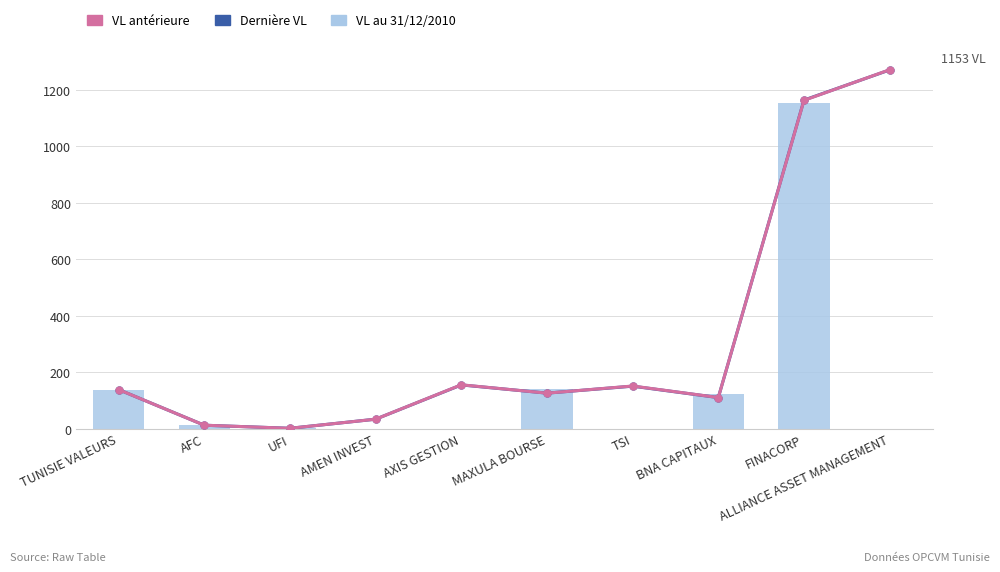

How many groups of bars are there?

10